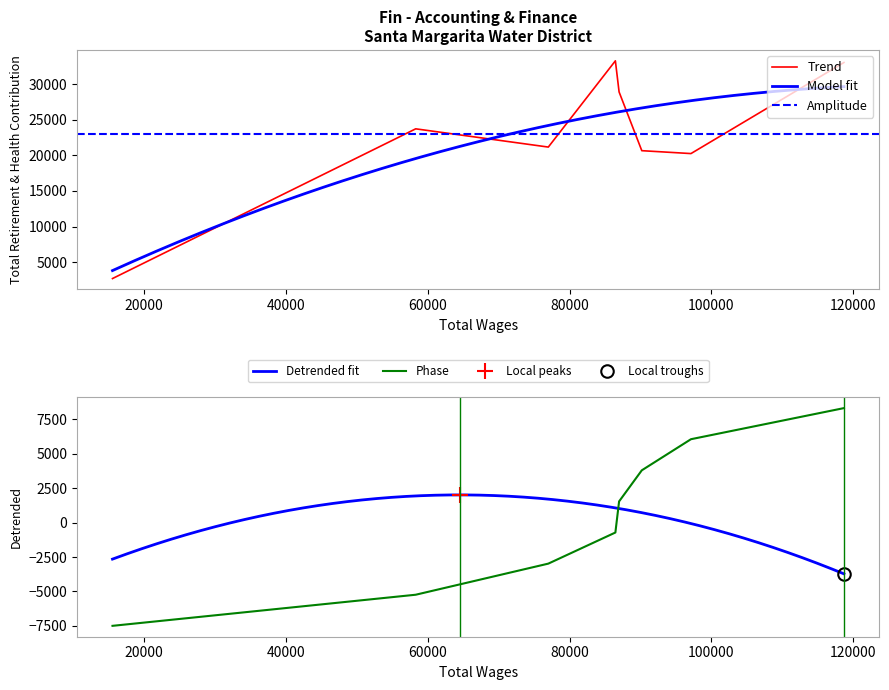

The chart shows a value of 45099 at Executive Assistant. True or false?

False